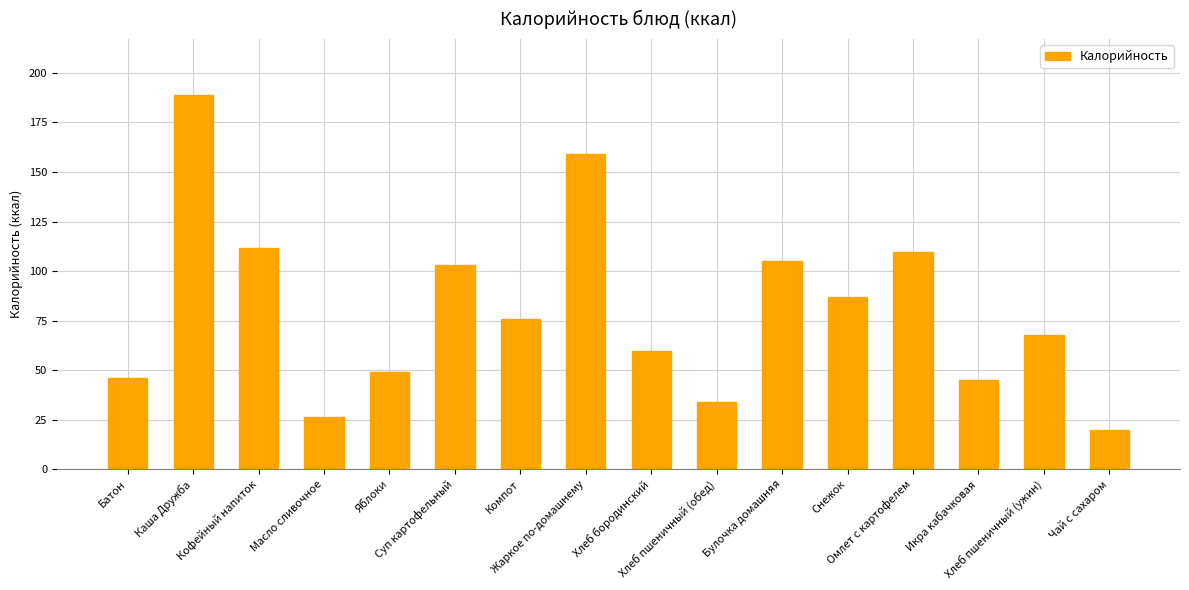

Which label corresponds to the largest value in the chart?

Каша Дружба